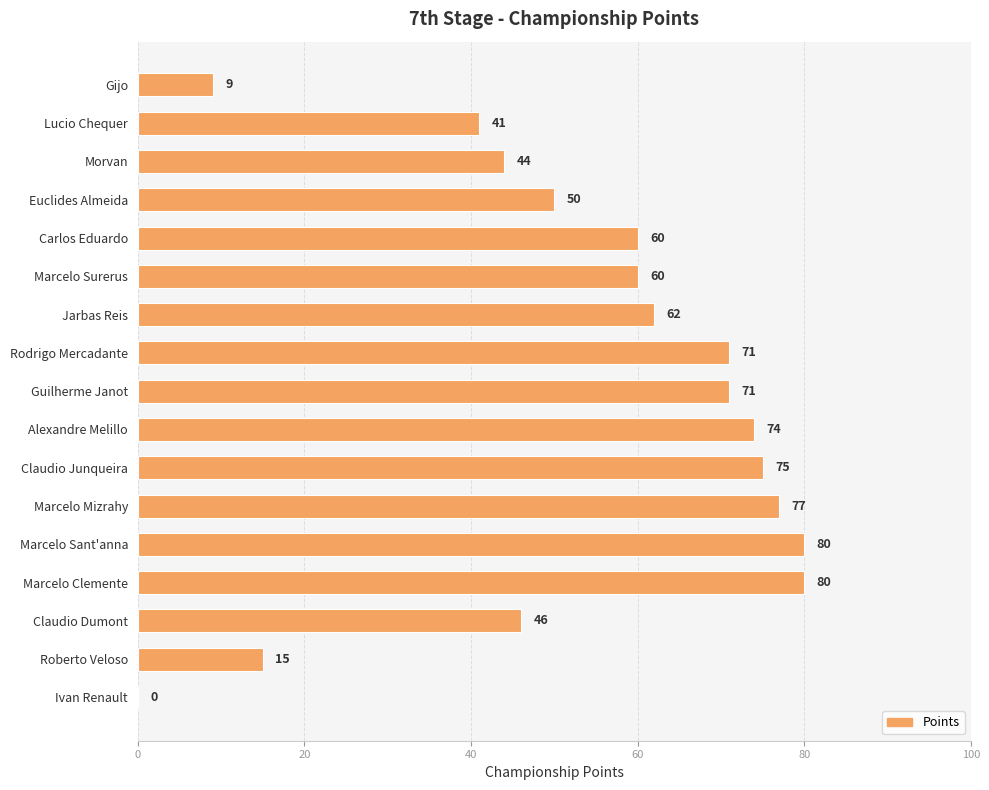

What is the ratio of the value at Euclides Almeida to the value at Roberto Veloso?

3.3